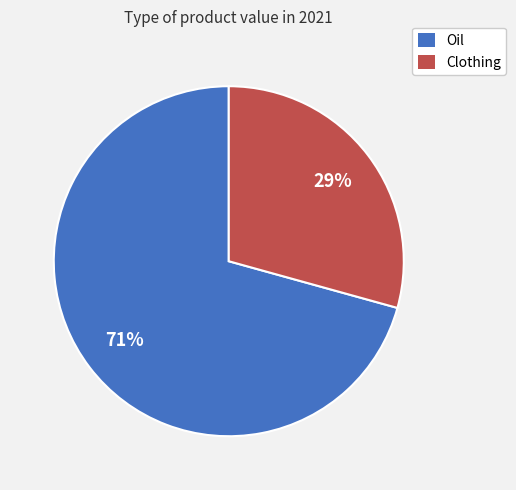

Which category has the smallest portion of the pie?

Clothing